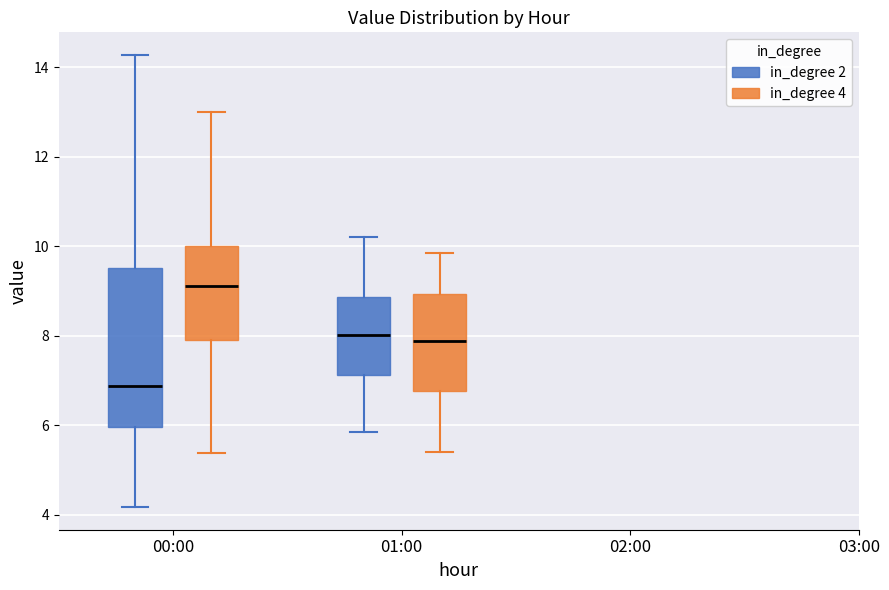

Reading left to right, read every box against the y-axis: the position of its median line, the range the box covers, and the ends of its whiskers. The values are not printed on the chart, so give them approximately, as read against the axis.

00:00 (in_degree 2): median 6.8, box 6.0 to 9.6, whiskers 4.2 to 14.2
00:00 (in_degree 4): median 9.2, box 8.0 to 10.0, whiskers 5.4 to 13.0
01:00 (in_degree 2): median 8.0, box 7.2 to 8.8, whiskers 5.8 to 10.2
01:00 (in_degree 4): median 7.8, box 6.8 to 9.0, whiskers 5.4 to 9.8